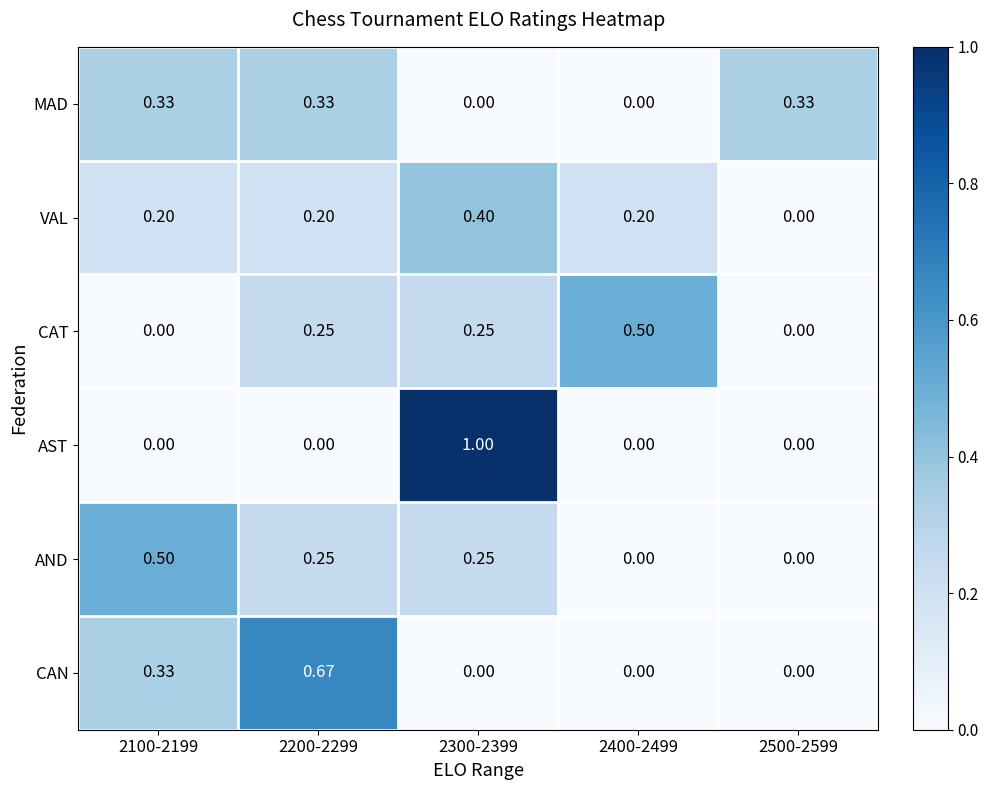

Is the value of MAD at 2500-2599 greater than the value of CAT at 2300-2399?

Yes